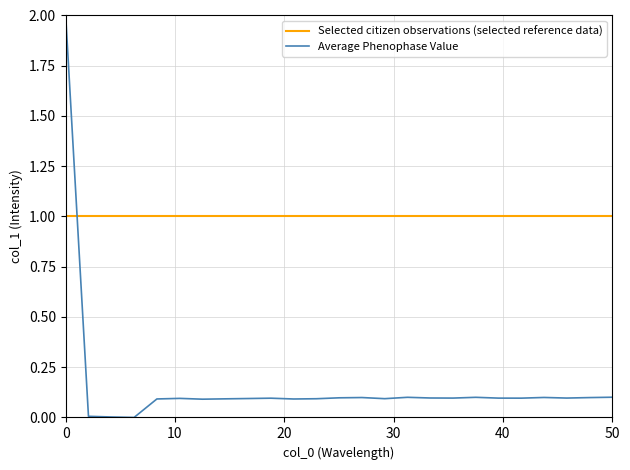

How many times do Selected citizen observations (selected reference data) and Average Phenophase Value cross each other?

1